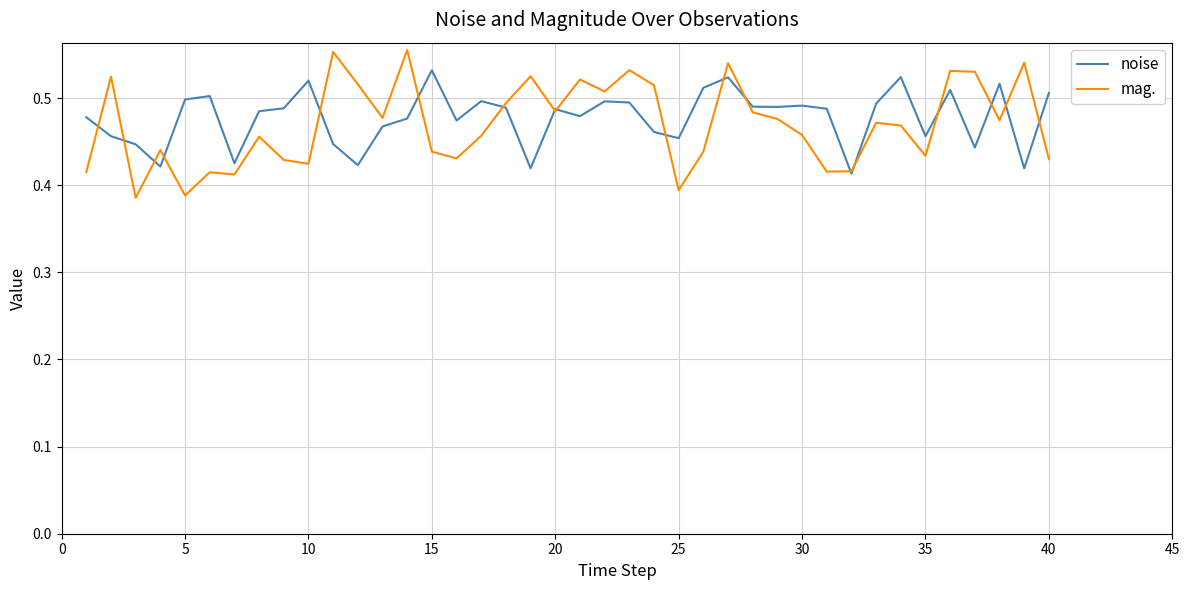

Rank the series by their maximum value, from highest to lowest.

mag., noise